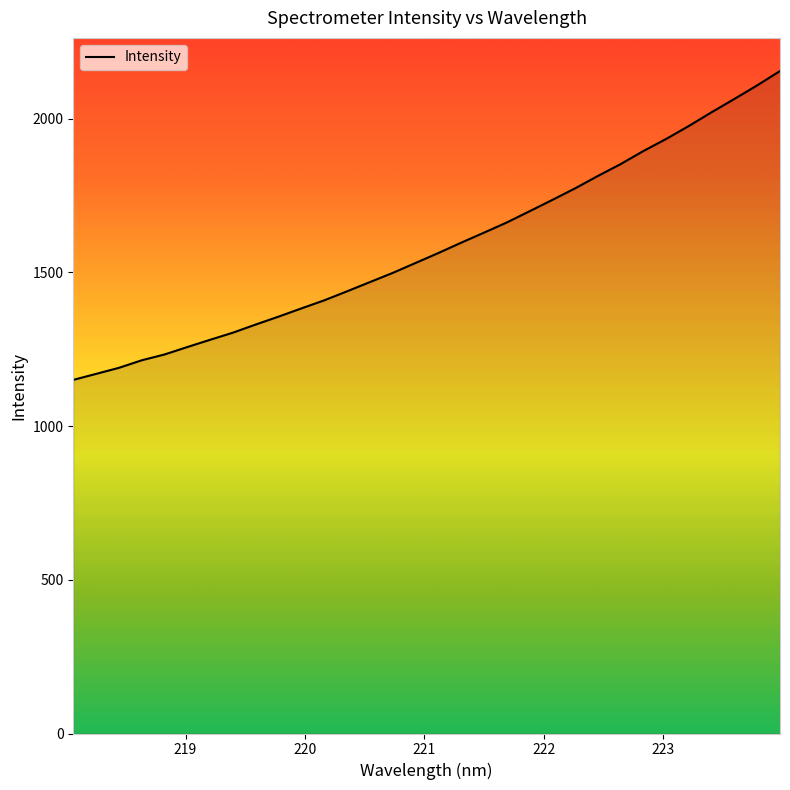

Does the chart display data point markers on the line(s)?

No